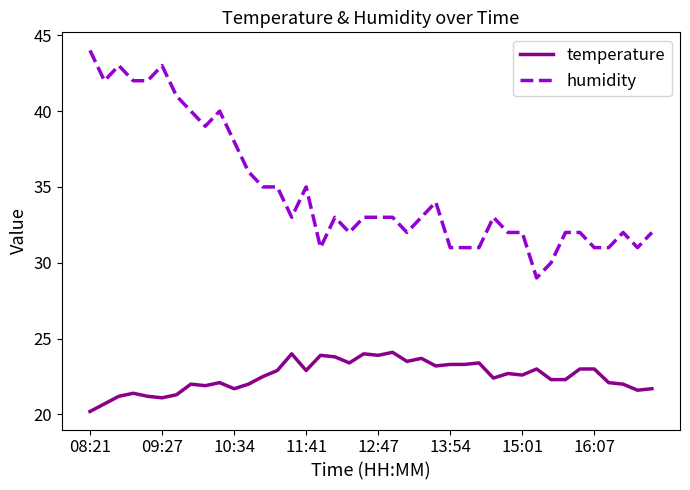

List the series in order of their overall mean, highest first.

humidity, temperature